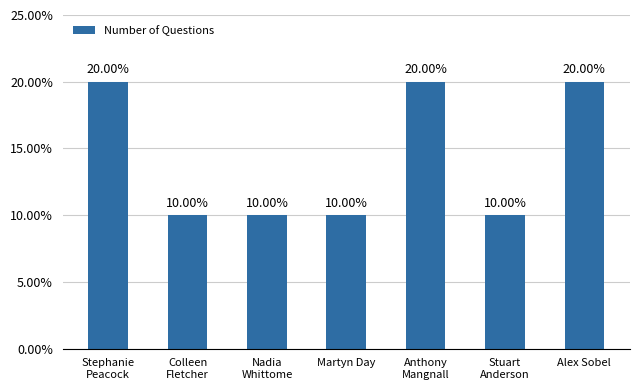

What is the difference between the maximum and minimum values?

10